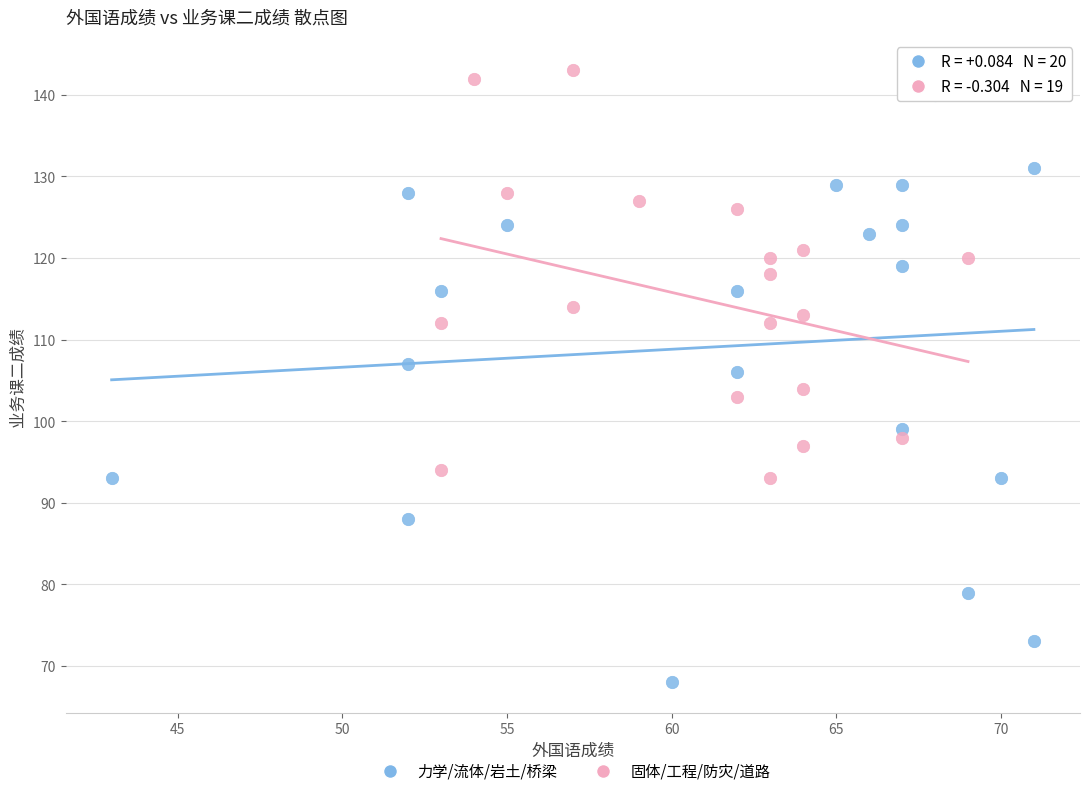

Which series contains the lowest Y value?

力学/流体/岩土/桥梁